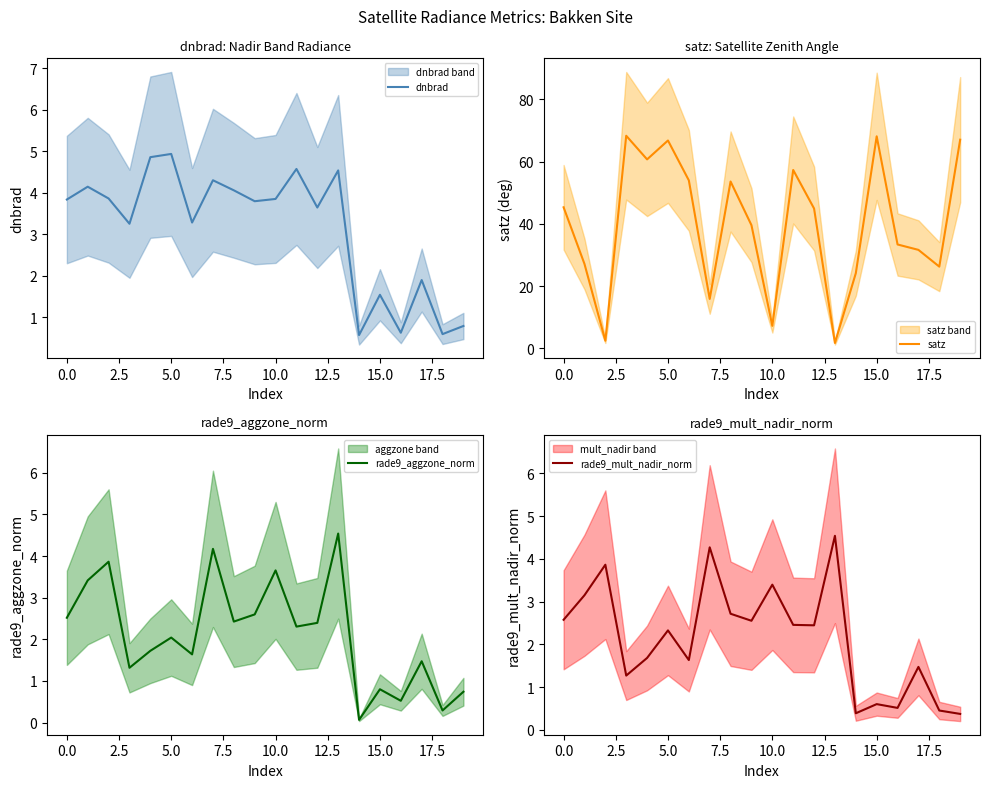

What is the lowest value of the dnbrad series?

0.6